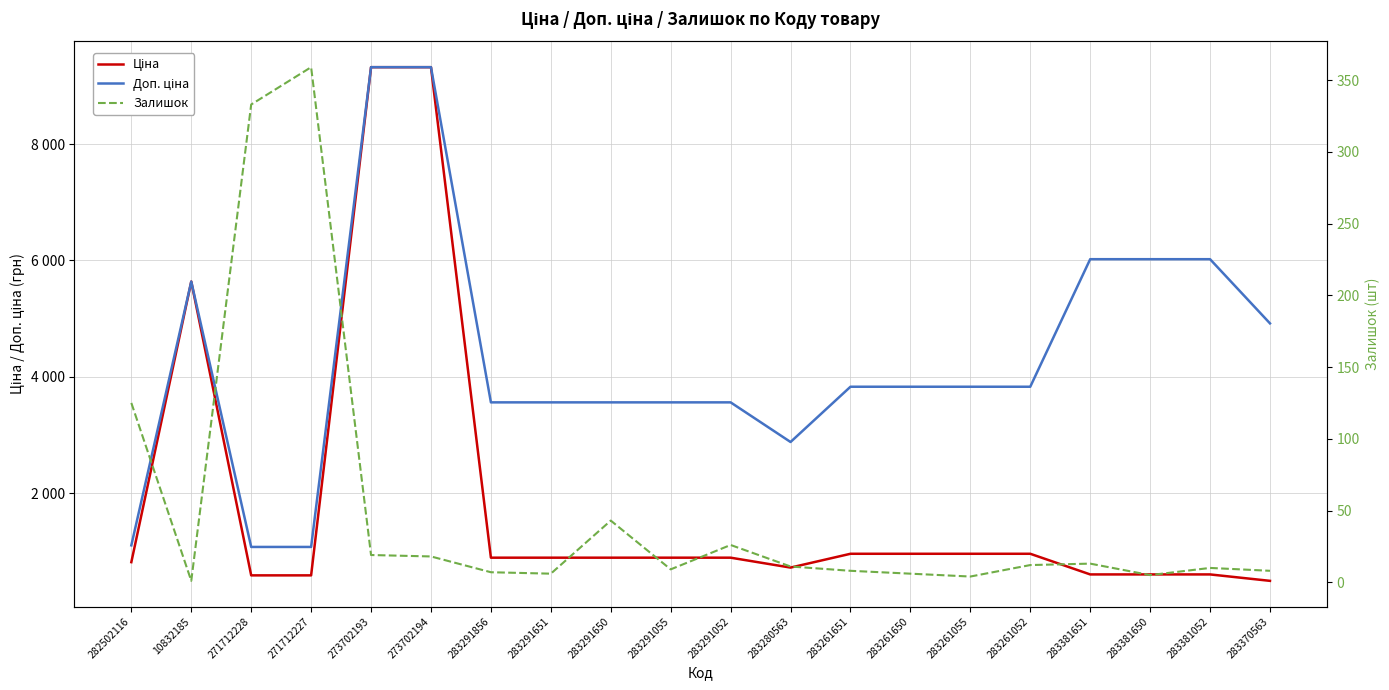

At which category does Залишок reach its first local peak?

271712227